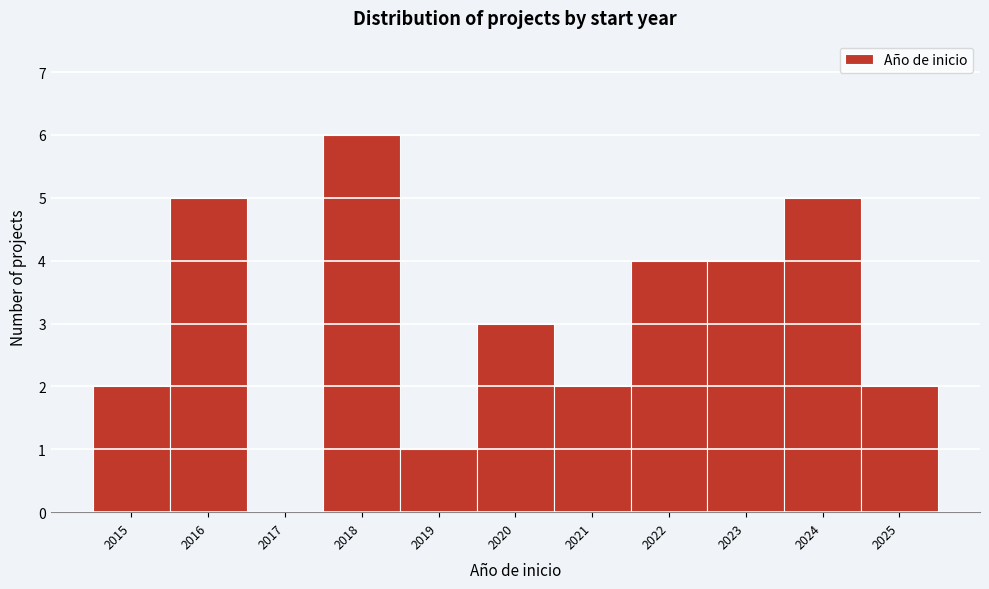

Reading right to left, list all the values displayed in this chart.

2025=2	2024=5	2023=4	2022=4	2021=2	2020=3	2019=1	2018=6	2017=0	2016=5	2015=2